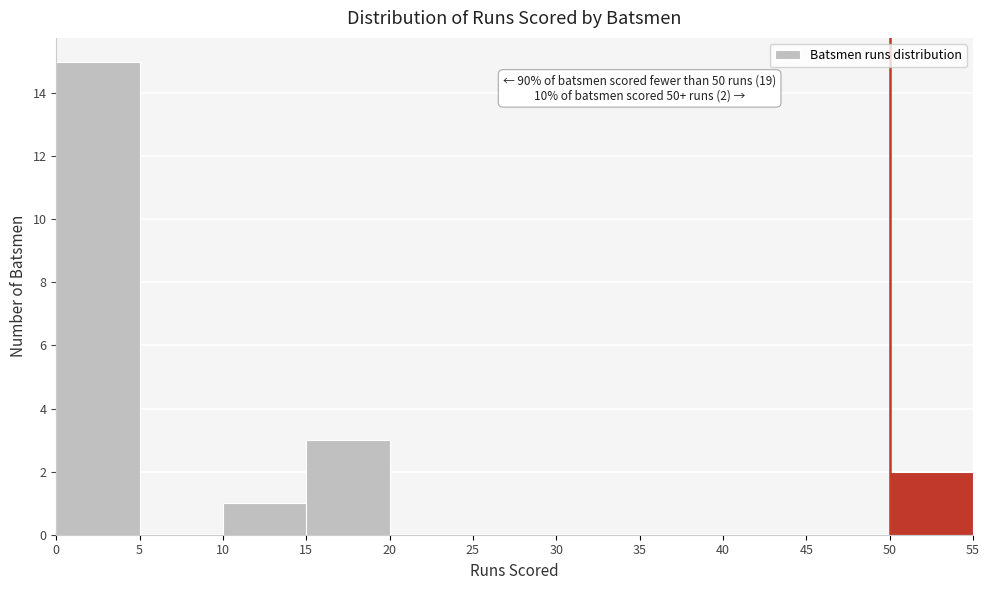

Which range on the x-axis has the tallest bar?

0 to 5